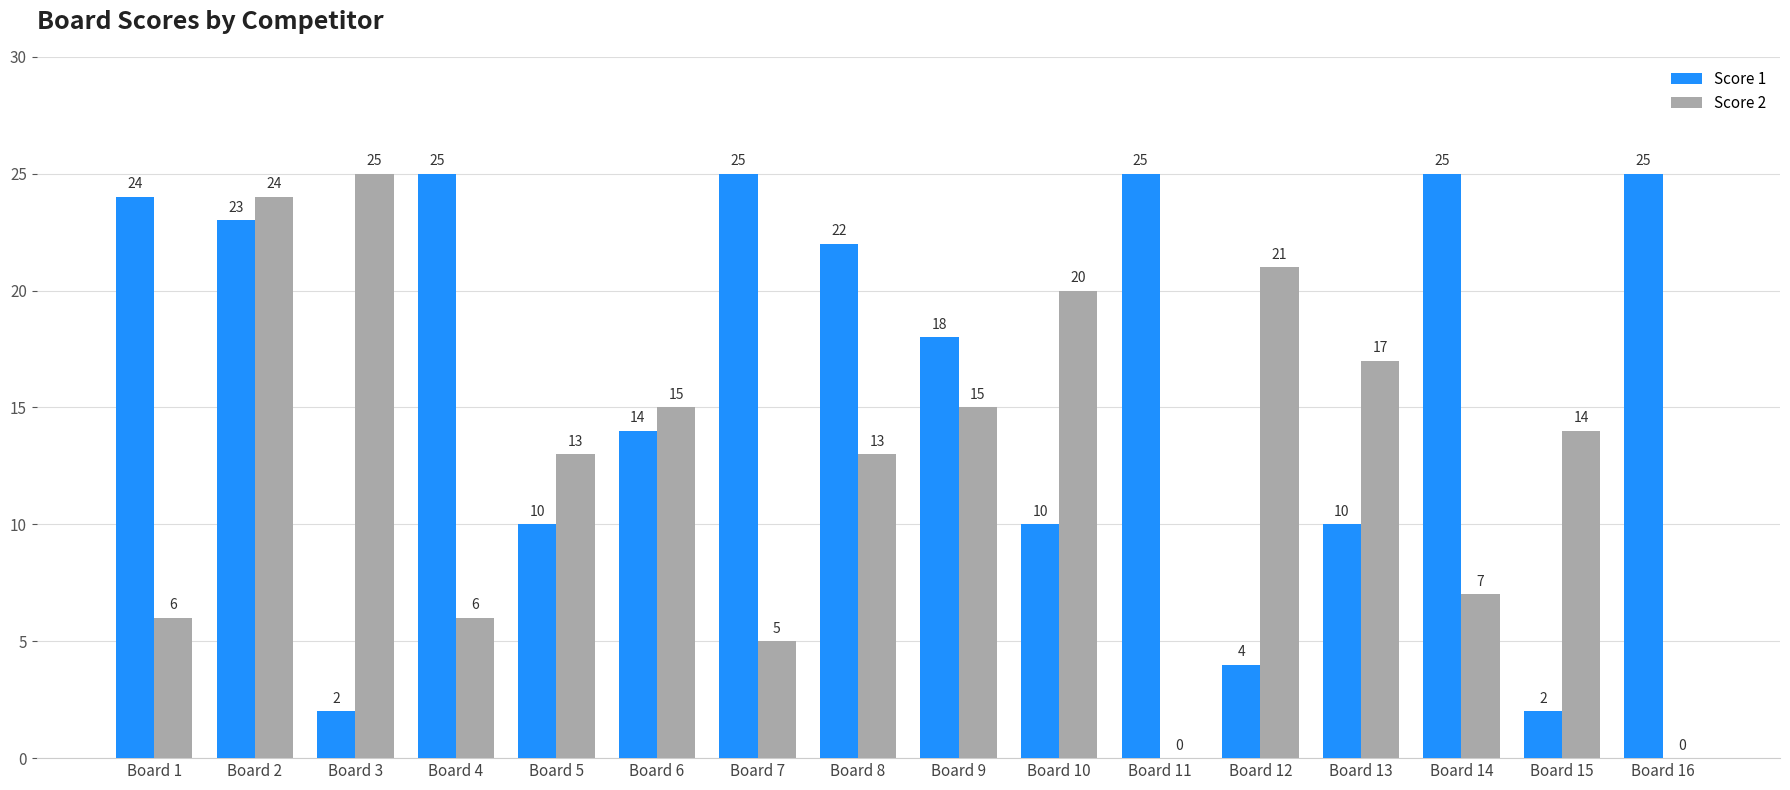

How many groups of bars are there?

16